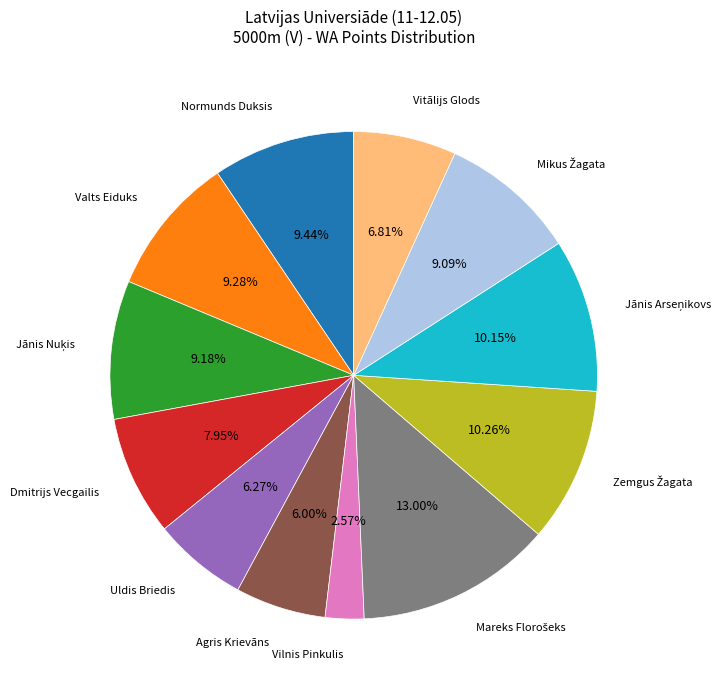

How many slices are in this pie chart?

12